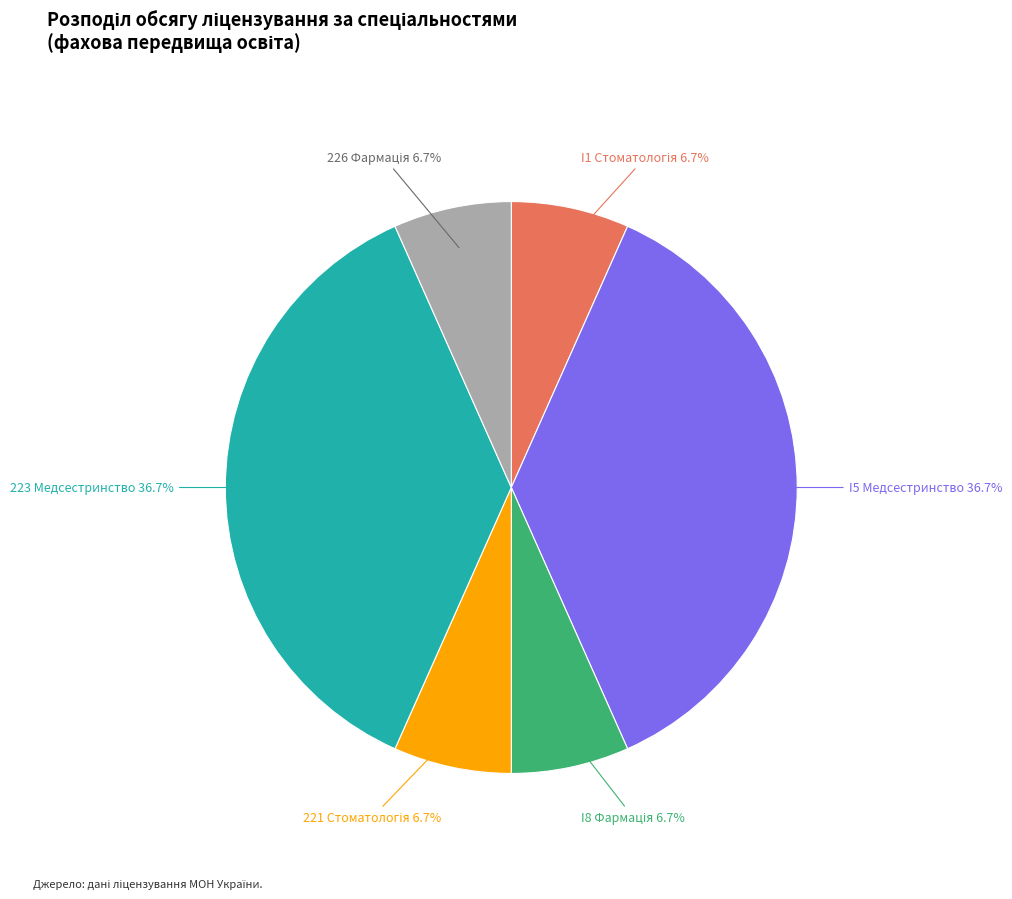

Does any single category account for the majority?

No